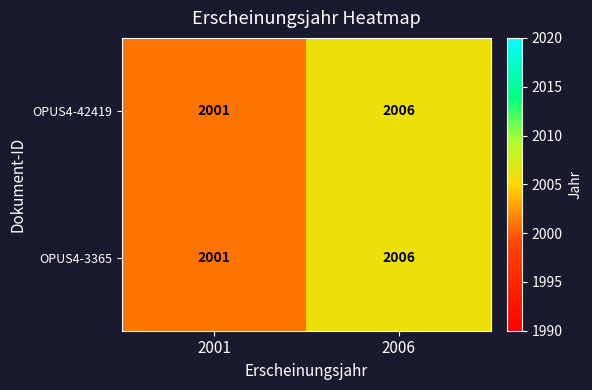

List the labels in order of OPUS4-42419 value, largest first.

2006, 2001